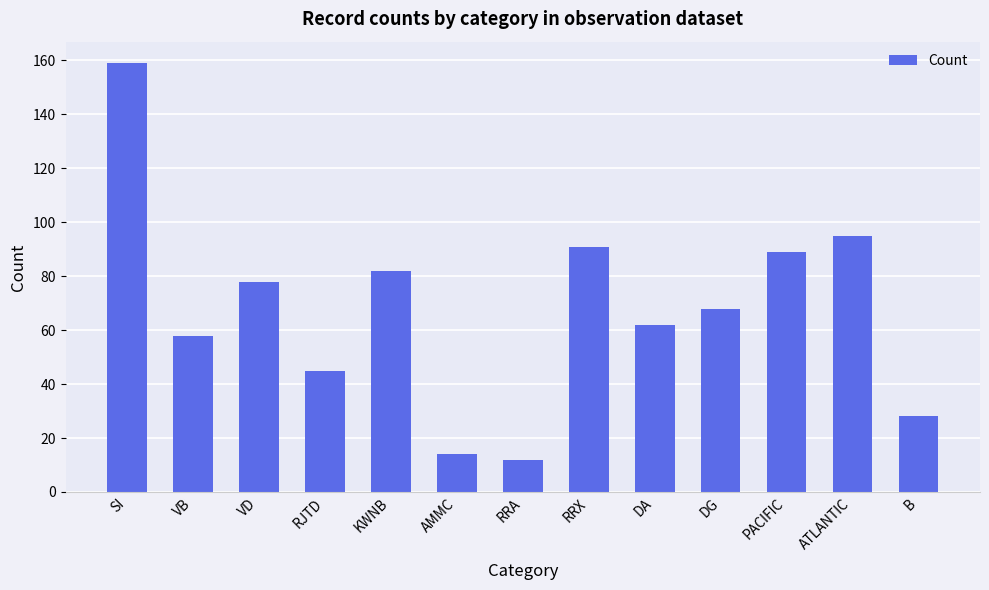

What is the minimum value shown in the chart?

12